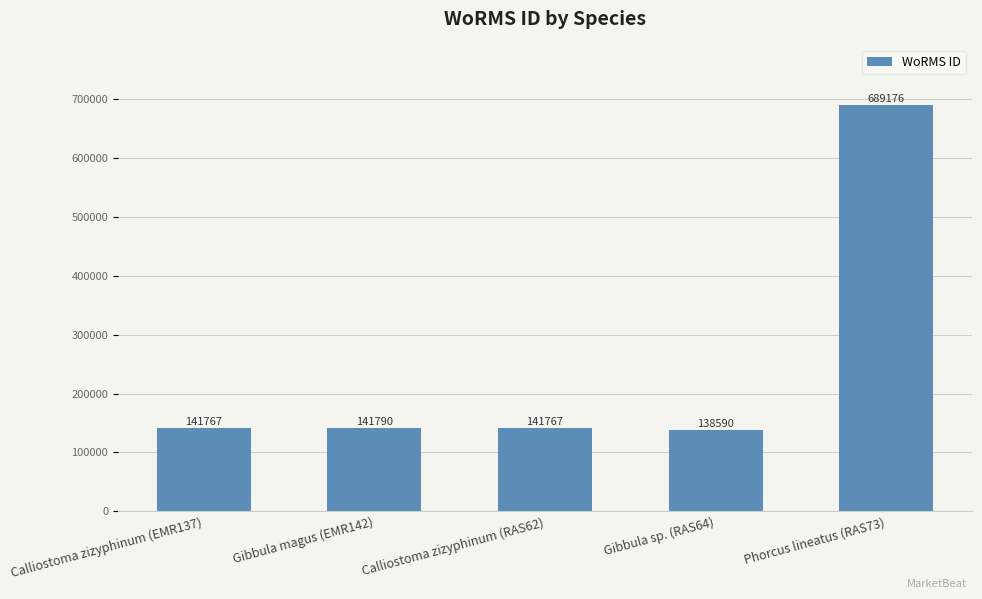

What value does the data have at Phorcus lineatus (RAS73), to the nearest 10?

689180